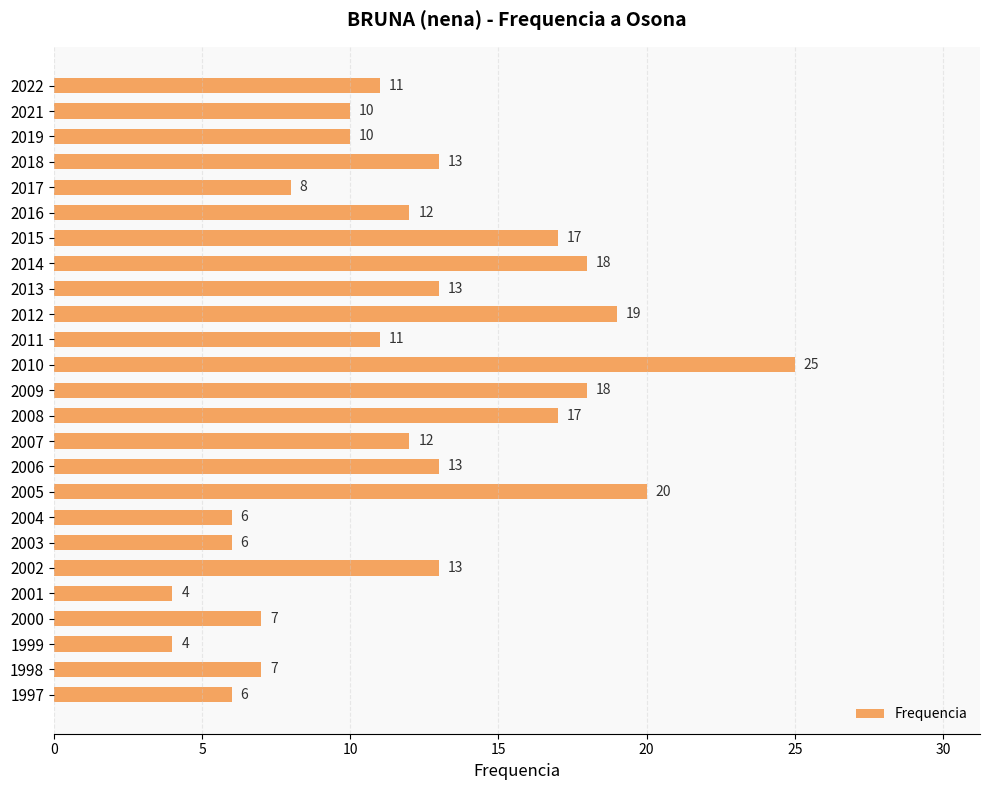

Which category has the highest value across all series?

2010